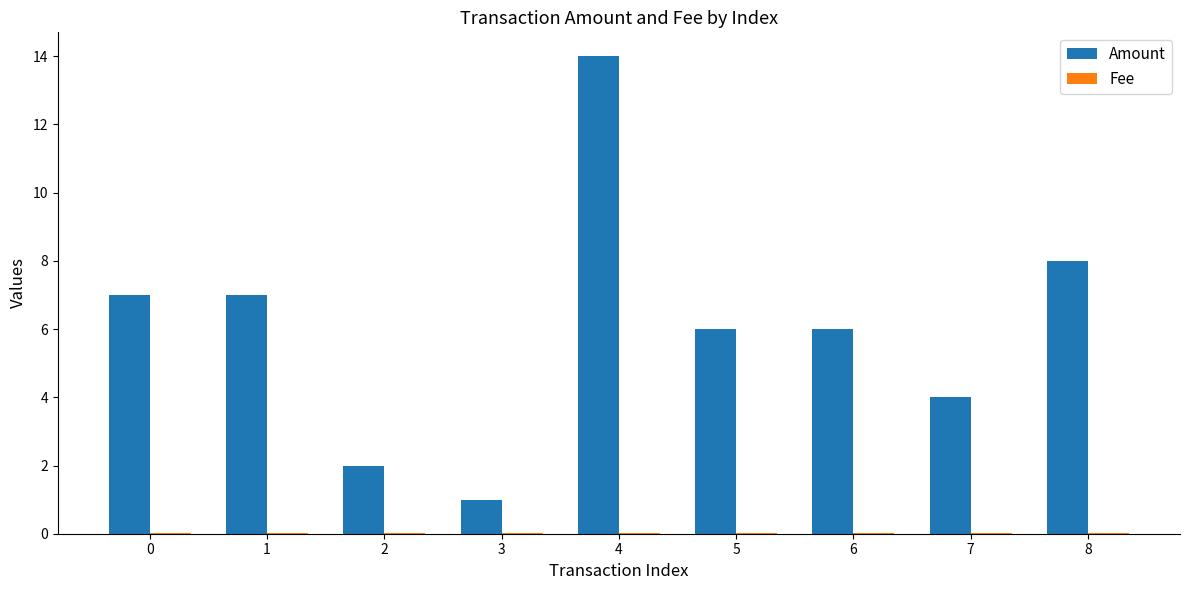

Which series has the largest total across all categories?

Amount